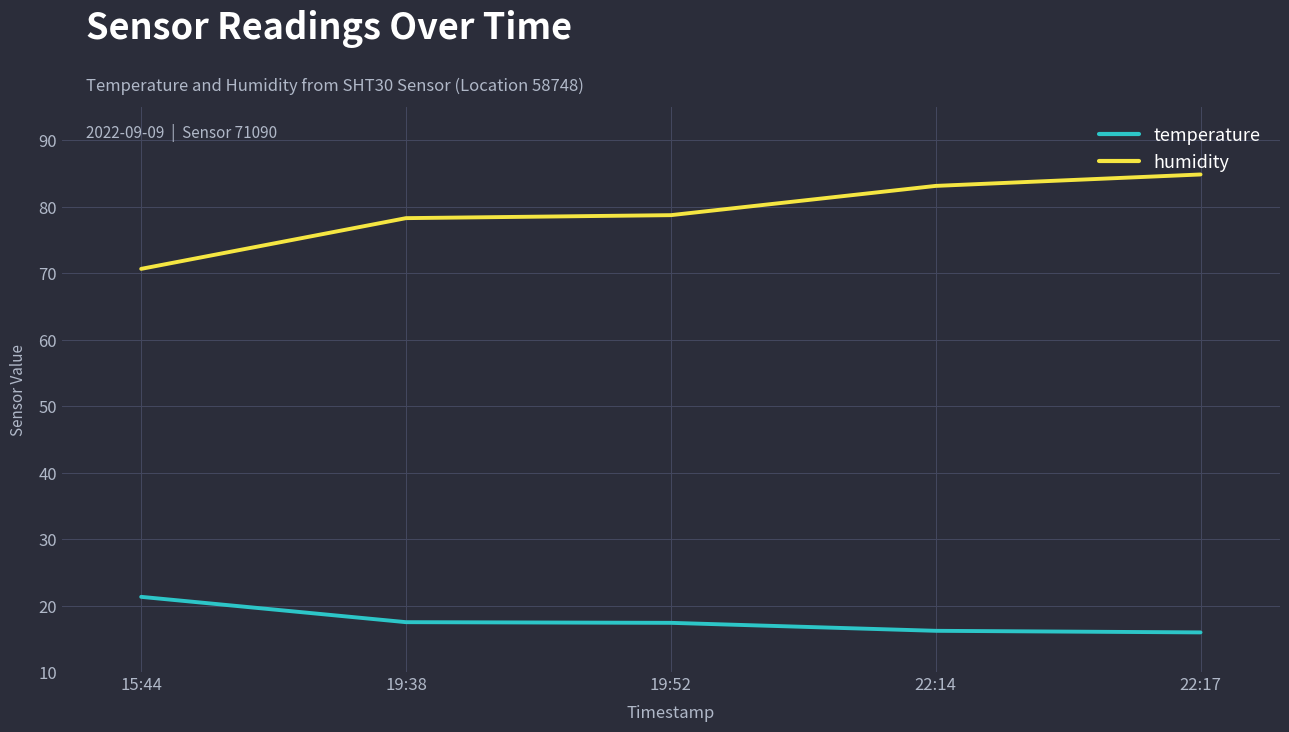

What is the minimum value shown in the chart?

16.0